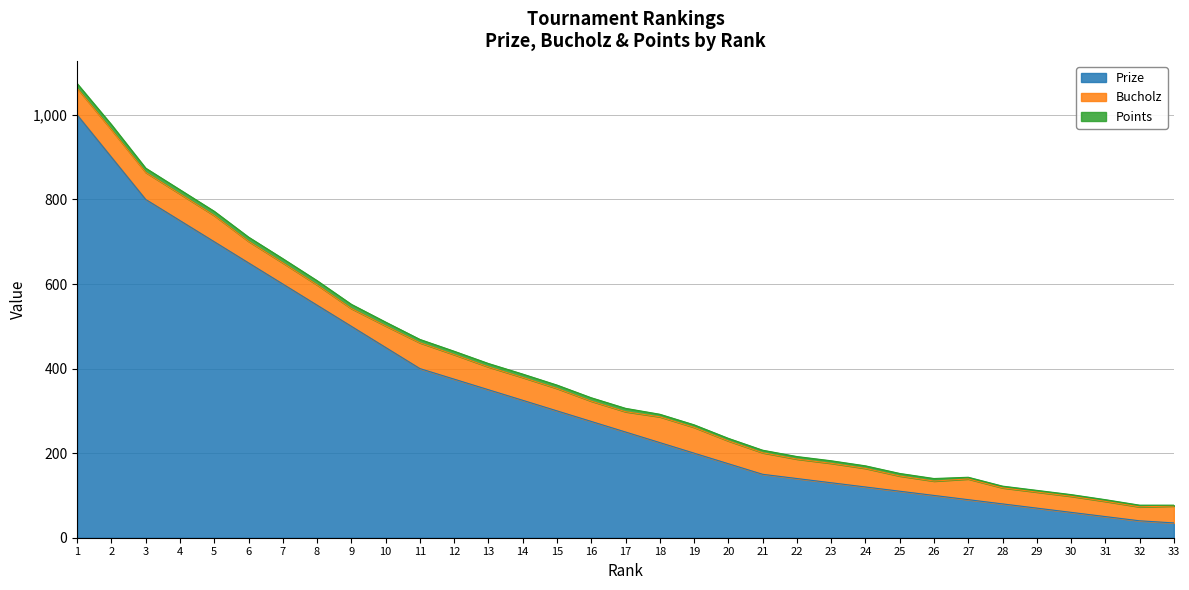

How many lines are shown in the chart?

3